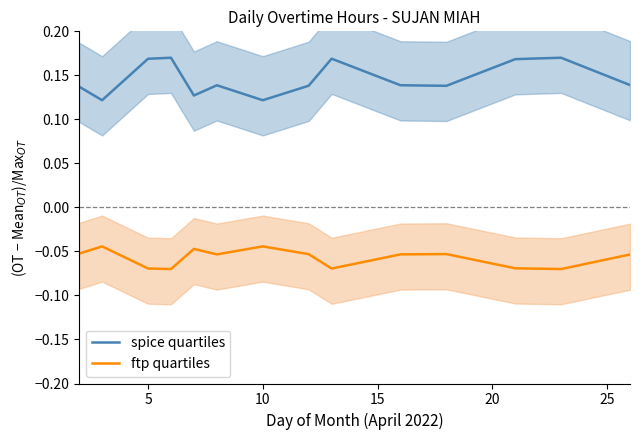

True or false: ftp quartiles and spice quartiles intersect in this chart.

False